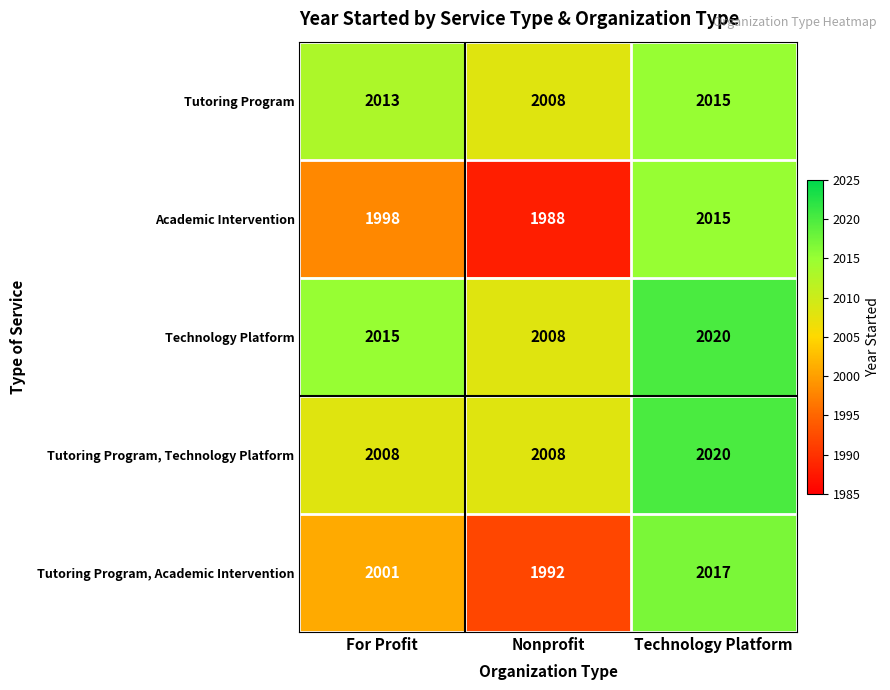

At which category is the sum across all series the highest?

Technology Platform